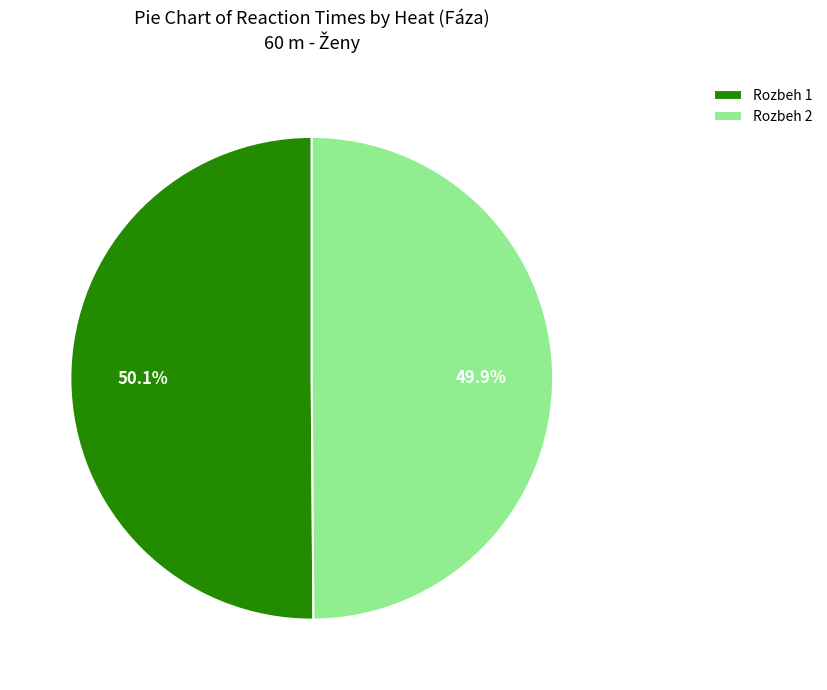

Count the number of slices in the pie.

2